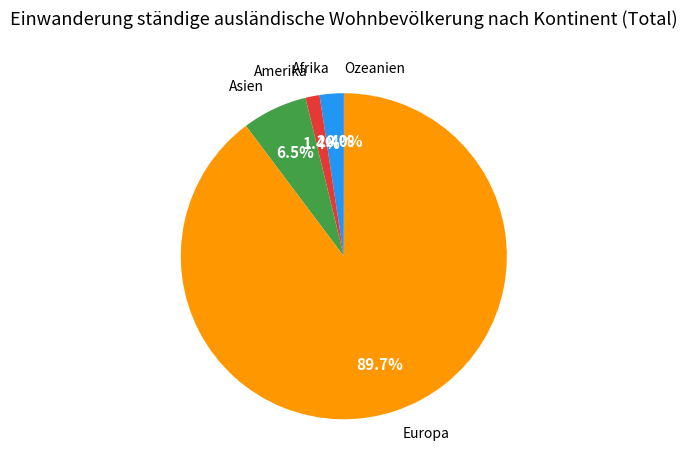

Is there any slice that represents more than half of the pie?

Yes